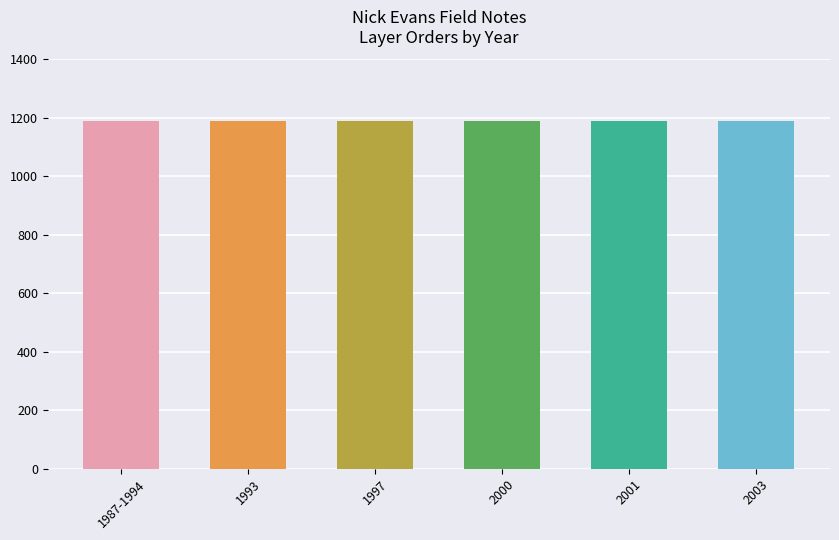

Is it true that the value at 2000 is 5?

False